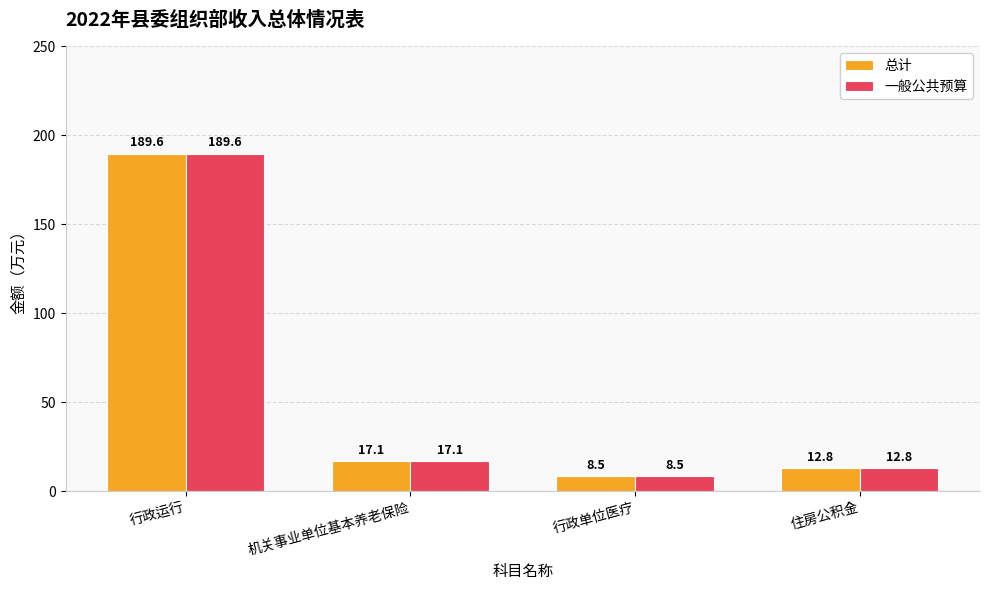

Count the number of categories in the chart.

4